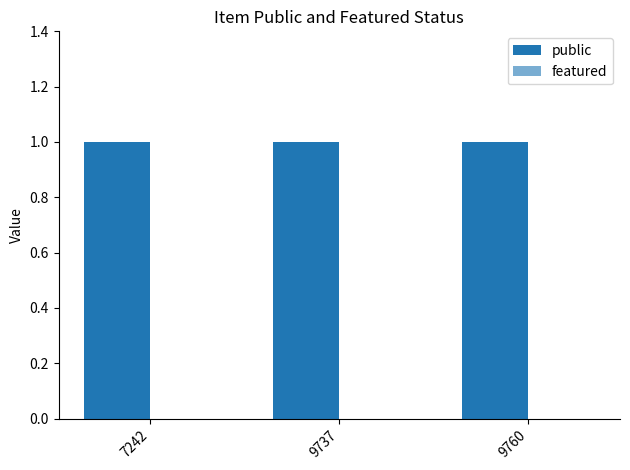

At which label does featured reach its minimum?

7242